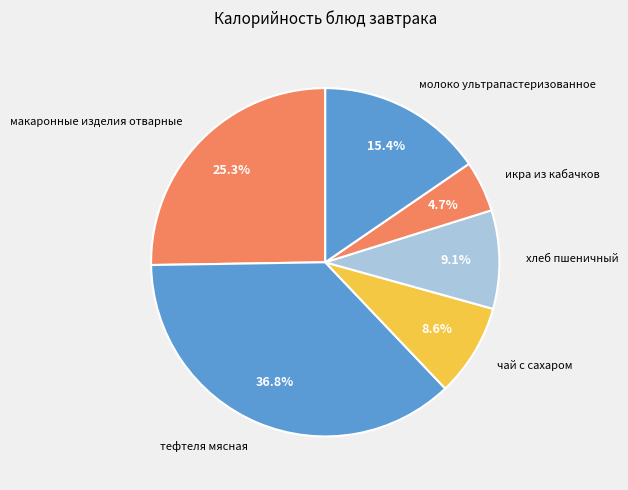

True or false: тефтеля мясная accounts for 37% of the total.

True